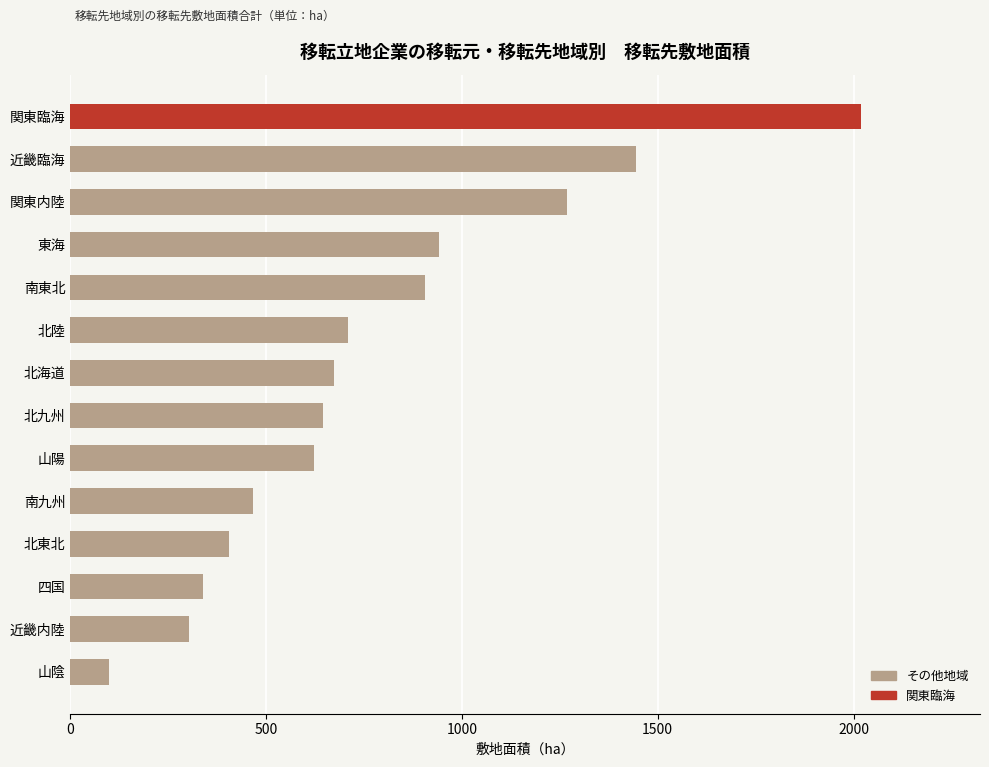

List the labels in order of value, largest first.

関東臨海, 近畿臨海, 関東内陸, 東海, 南東北, 北陸, 北海道, 北九州, 山陽, 南九州, 北東北, 四国, 近畿内陸, 山陰